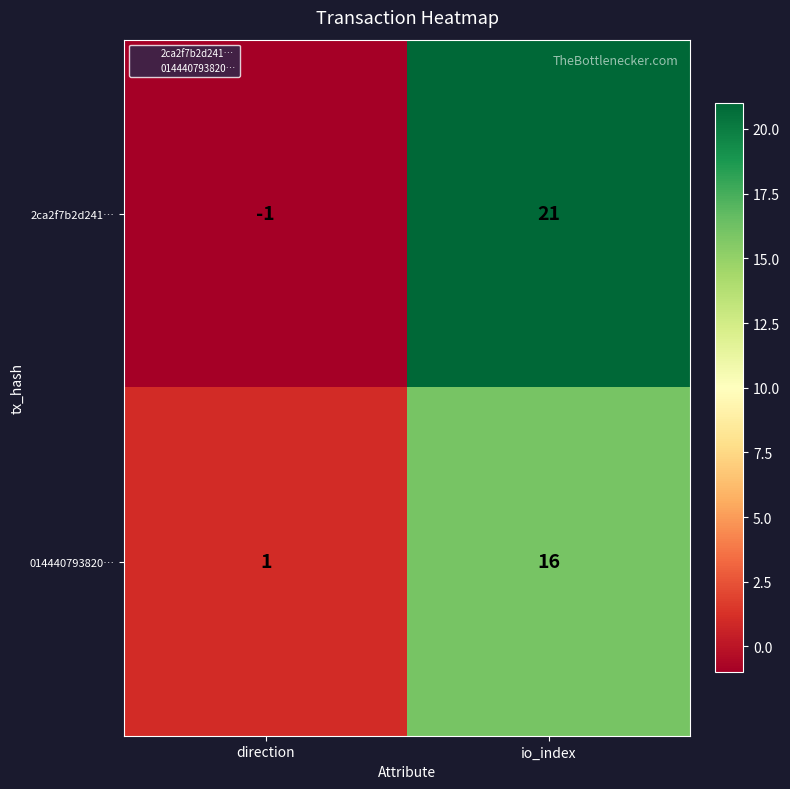

Which series has the largest total across all categories?

2ca2f7b2d241…